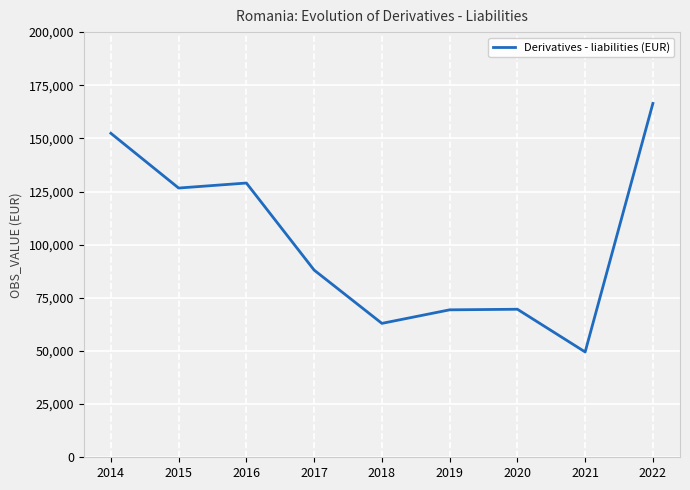

Between 2020 and 2016, which is larger?

2016